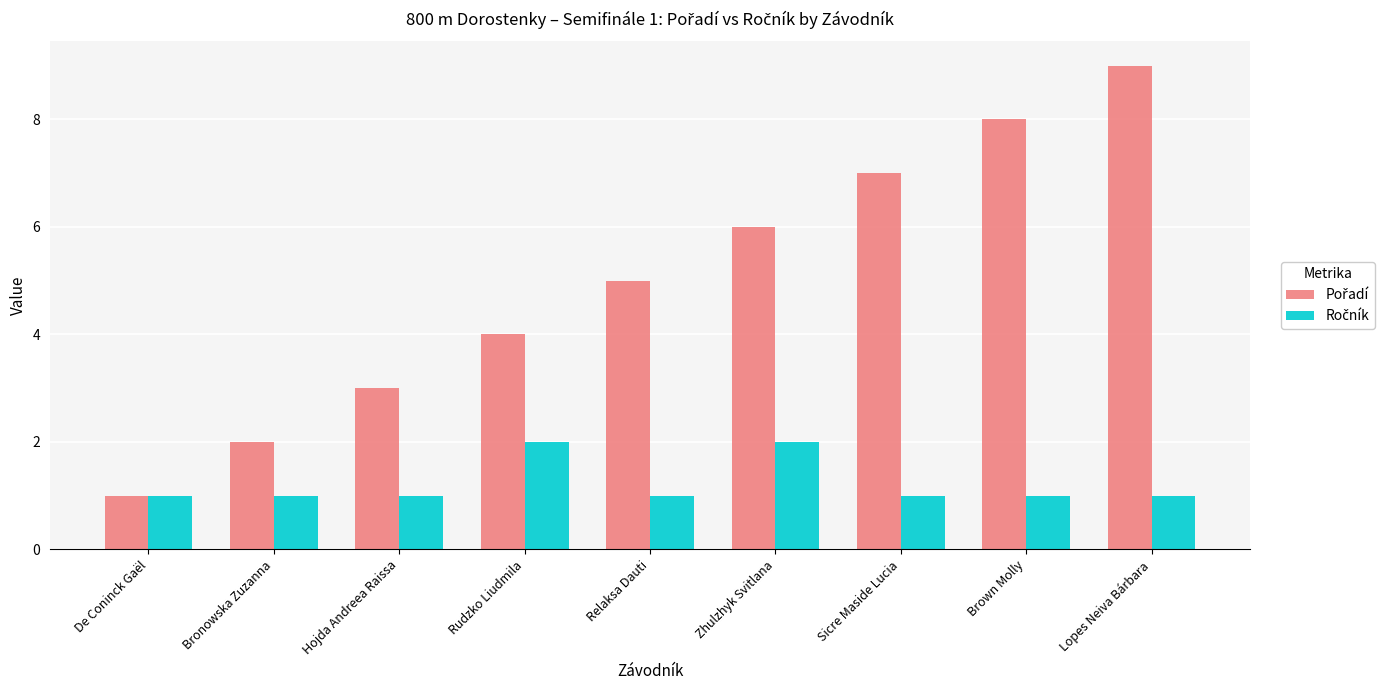

What is the spread (max minus min) of values at Hojda Andreea Raissa?

2